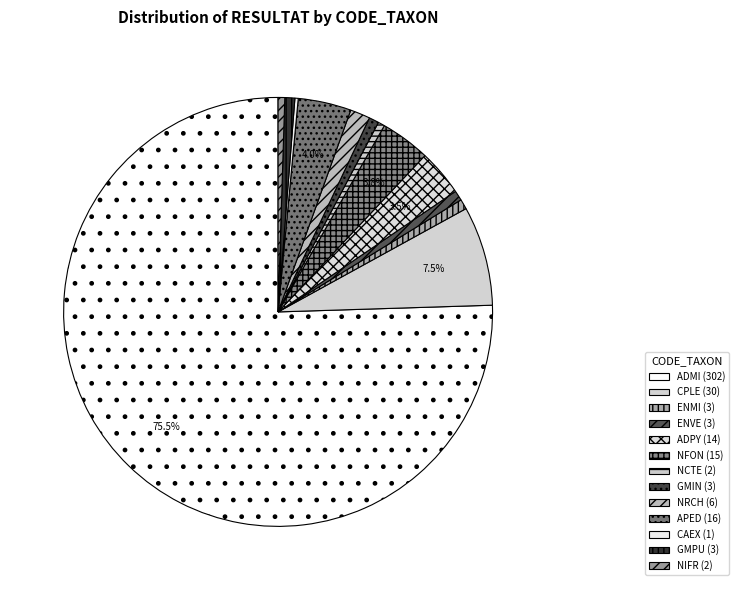

Between CAEX and NFON, which is larger?

NFON